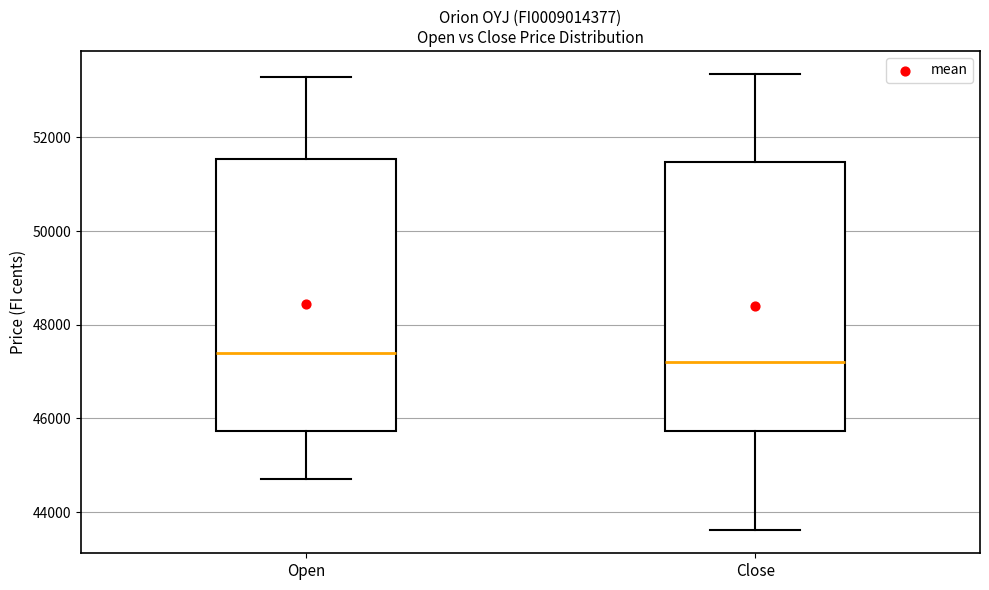

Reading left to right, transcribe this box plot: for each box, give where its median line is, the range the box spans, and where its two whiskers end, as read against the y-axis. The values are not printed on the chart, so give them approximately, as read against the axis.

Open: median 47400, box 45800 to 51600, whiskers 44800 to 53200
Close: median 47200, box 45800 to 51400, whiskers 43600 to 53400